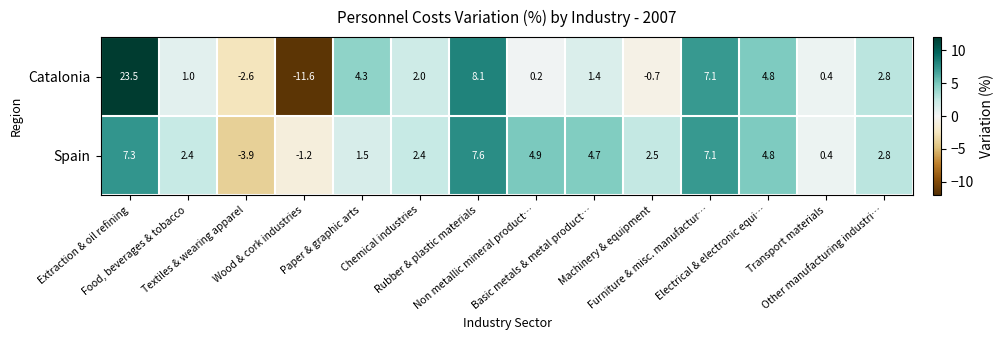

Which label corresponds to the largest value in the chart?

Extraction & oil refining